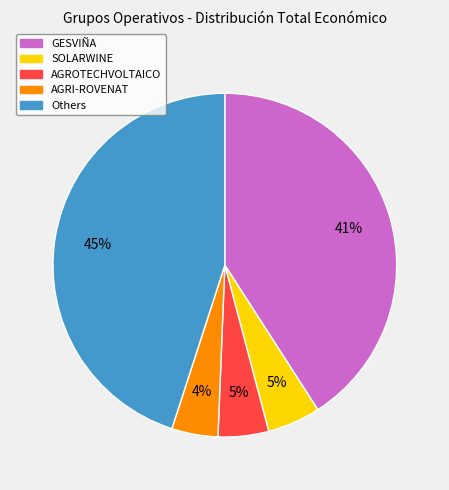

To the nearest percent, what is the difference between the largest and smallest slice percentages?

41%